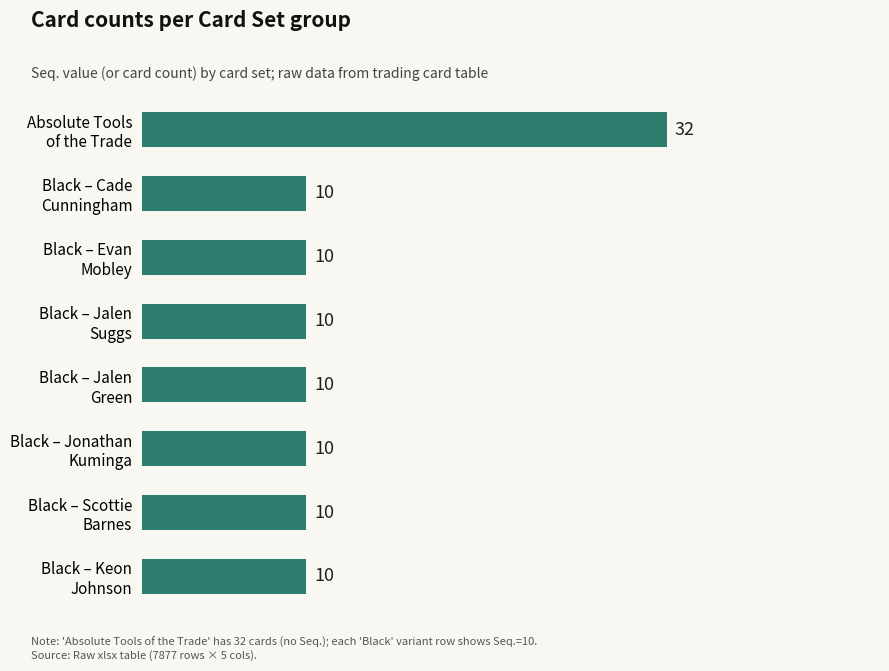

Reading bottom to top, what are all the values shown in this chart?

10	10	10	10	10	10	10	32